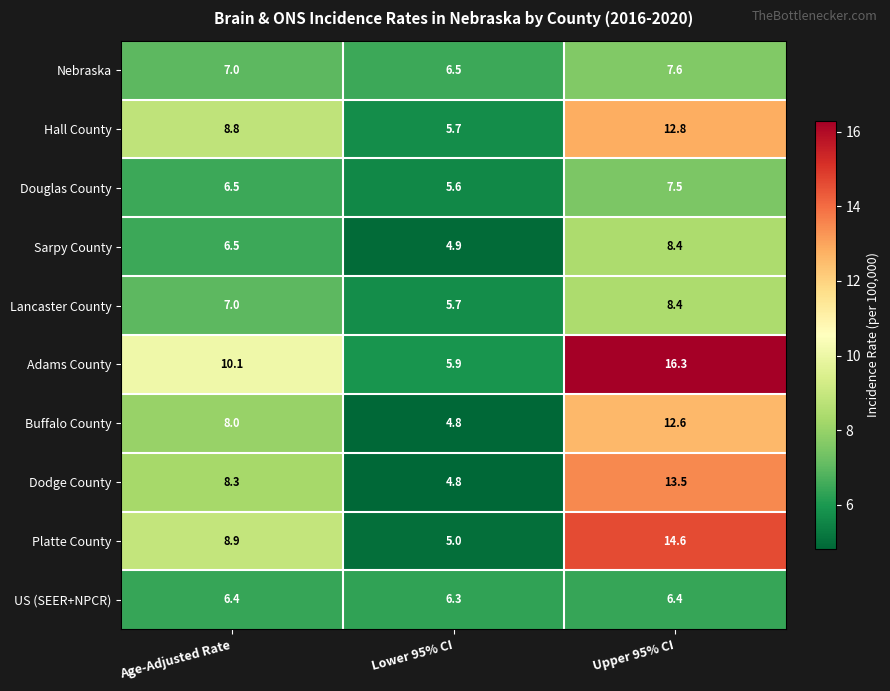

Where is Sarpy County nearest to the value 6?

Age-Adjusted Rate